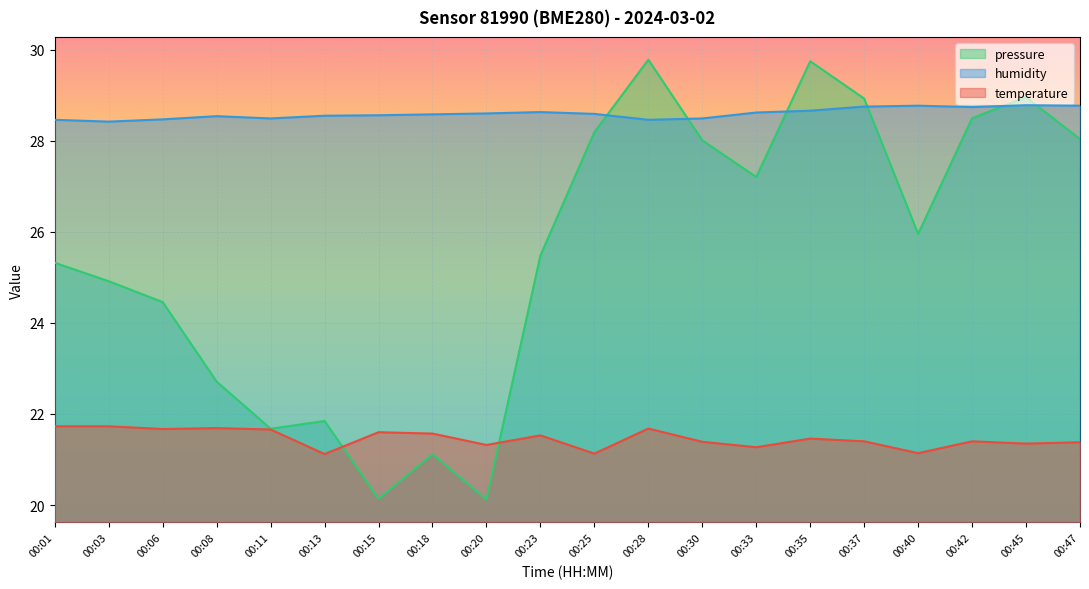

What is the value of the pressure_norm point at the 16th from the left?

28.9